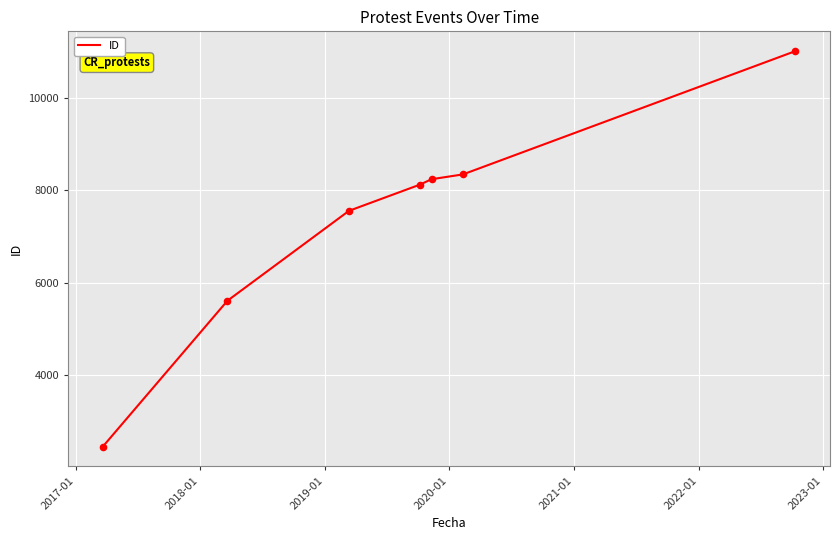

True or false: there are more than 2 points higher than both neighbors.

False